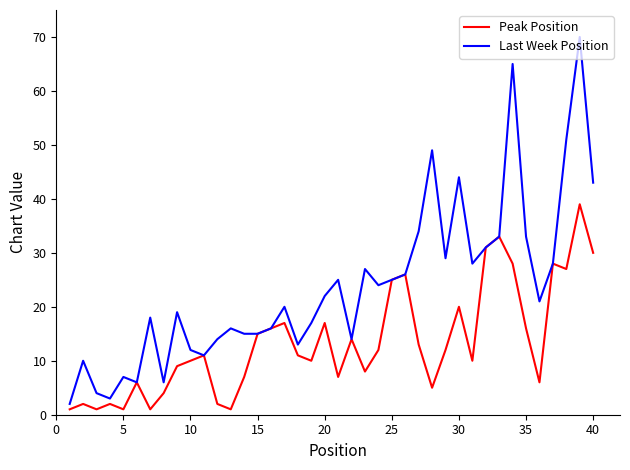

List the series in order of their overall mean, lowest first.

Peak Position, Last Week Position